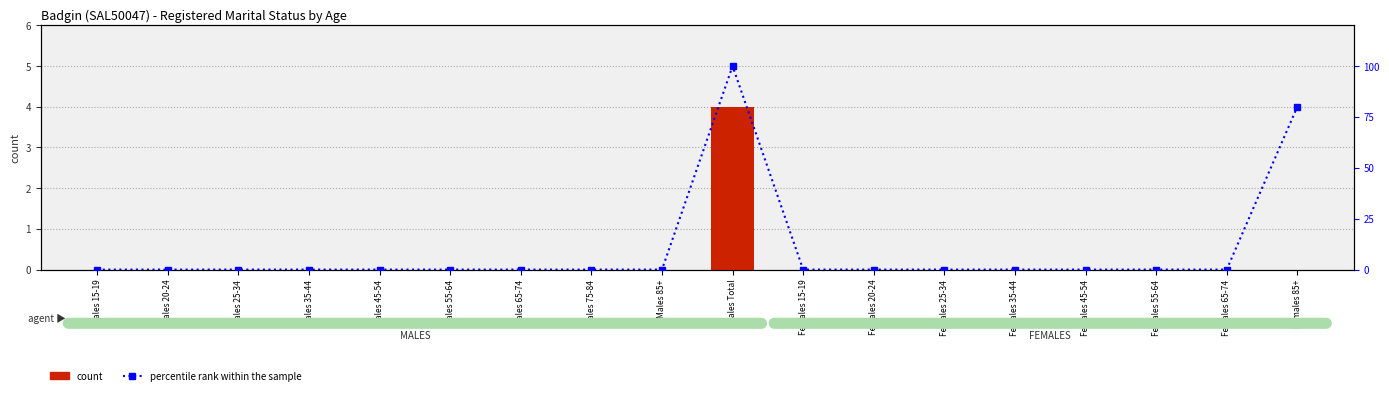

How many groups of bars are there?

18